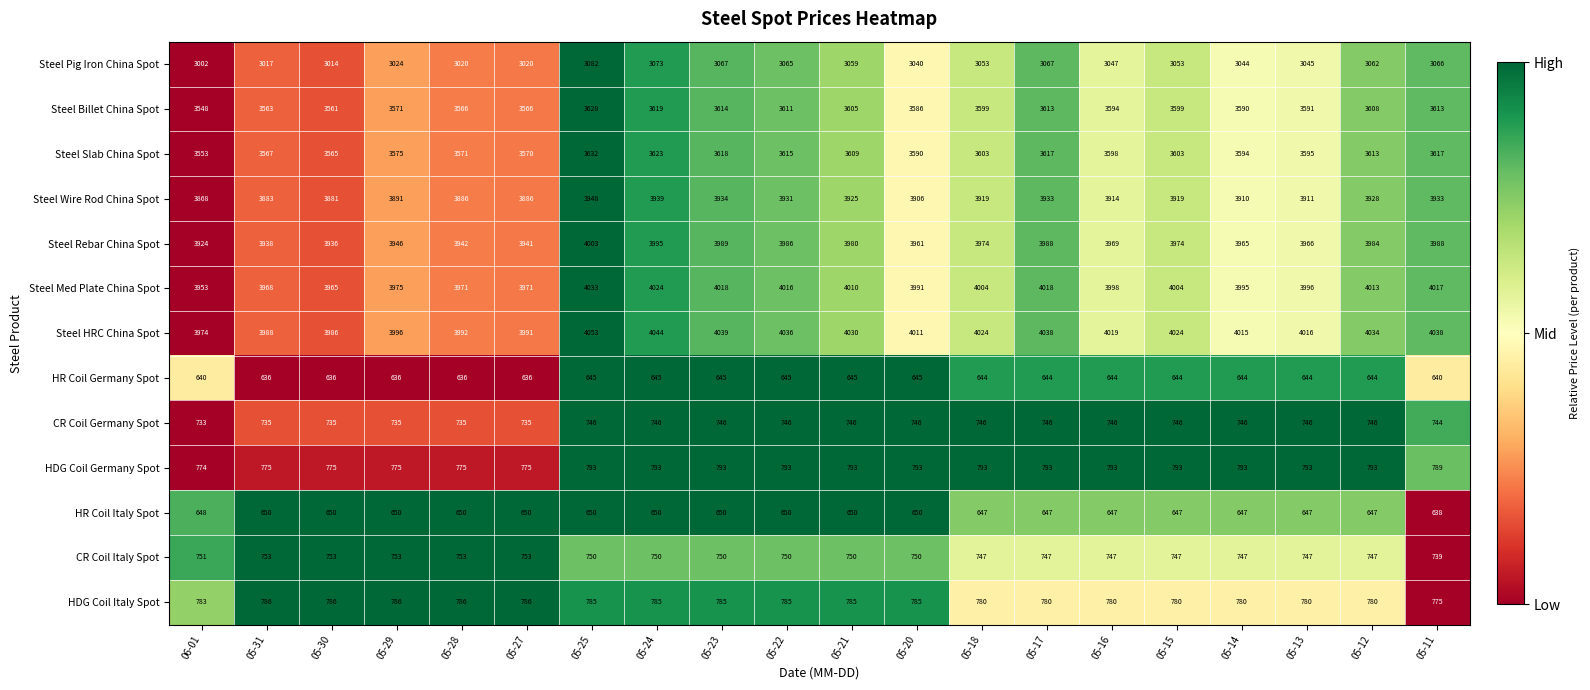

Is the value of HDG Coil Germany Spot at 05-12 greater than the value of Steel Med Plate China Spot at 05-24?

No